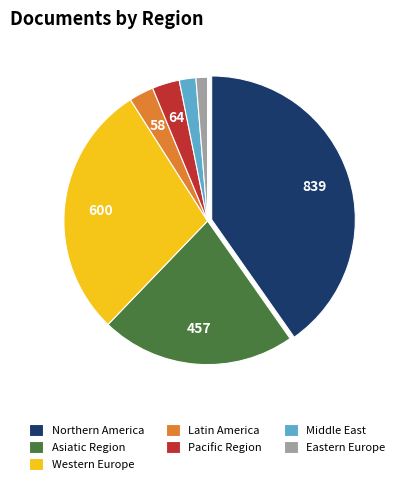

Approximately how many times larger is the value at Western Europe compared to Northern America?

0.7